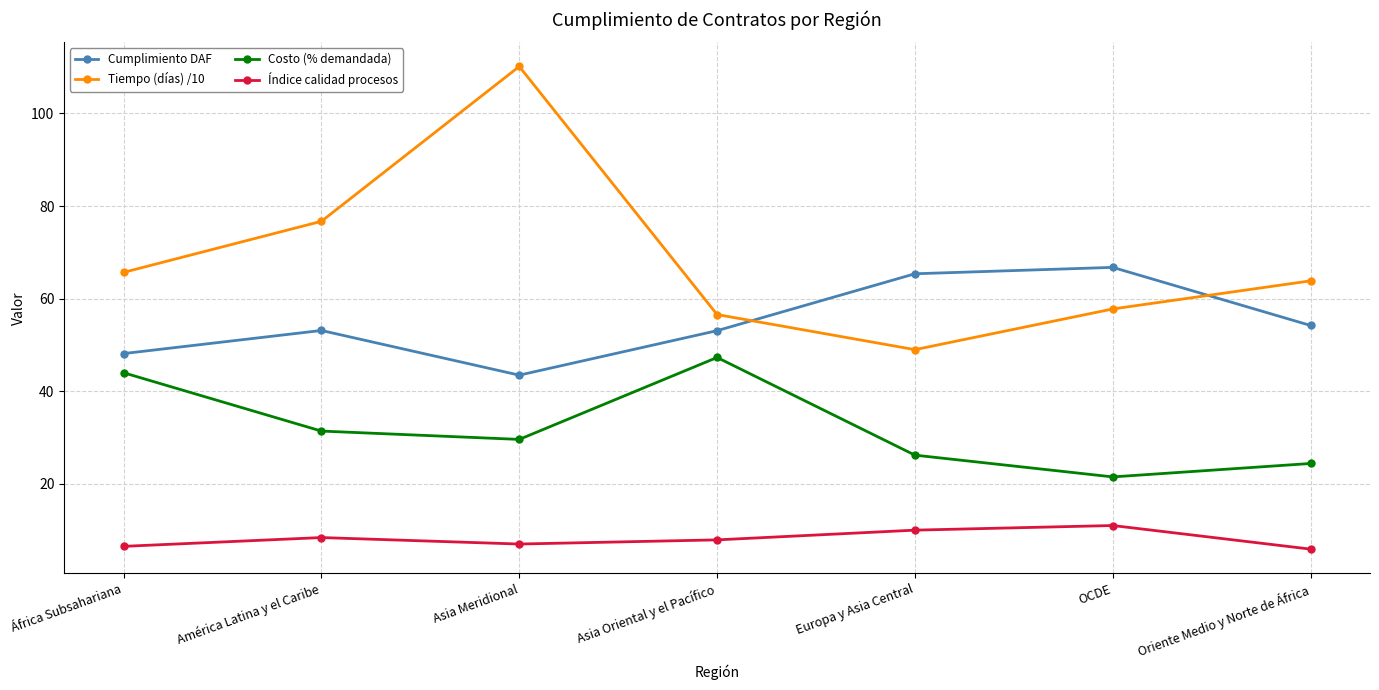

At which category is the sum across all series the highest?

Asia Meridional